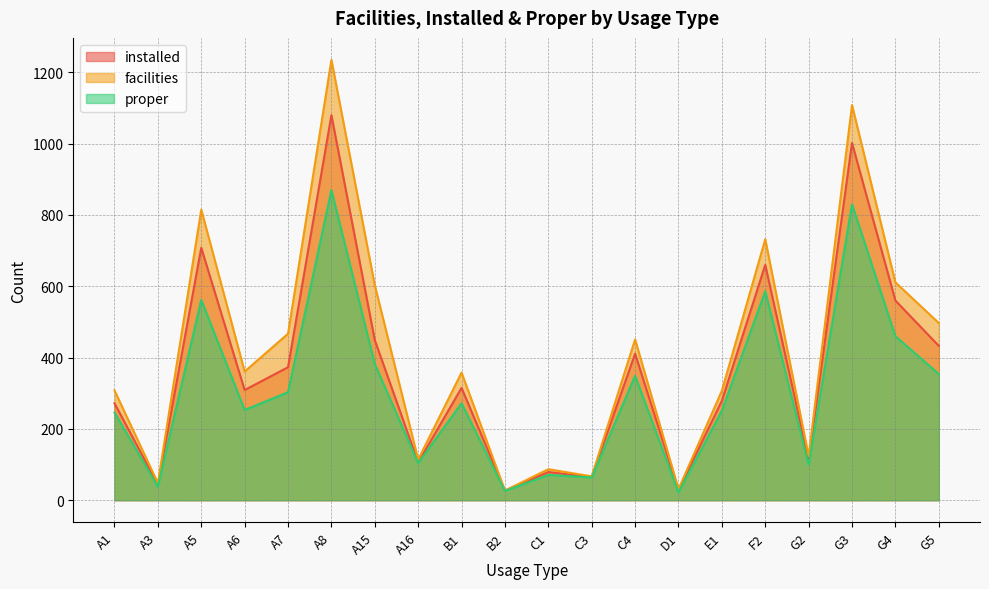

What is the value of the facilities point at the 20th from the left?

497